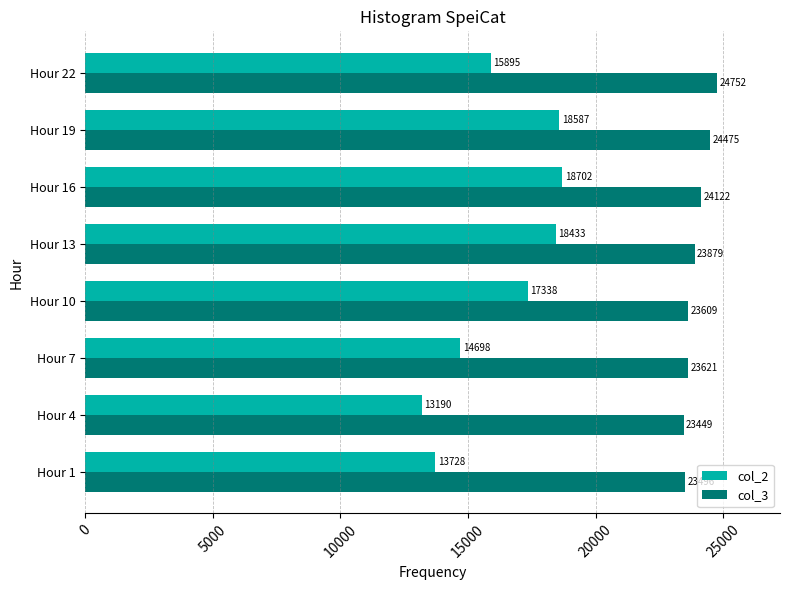

True or false: col_3 has a value of 23449 at Hour 4.

True